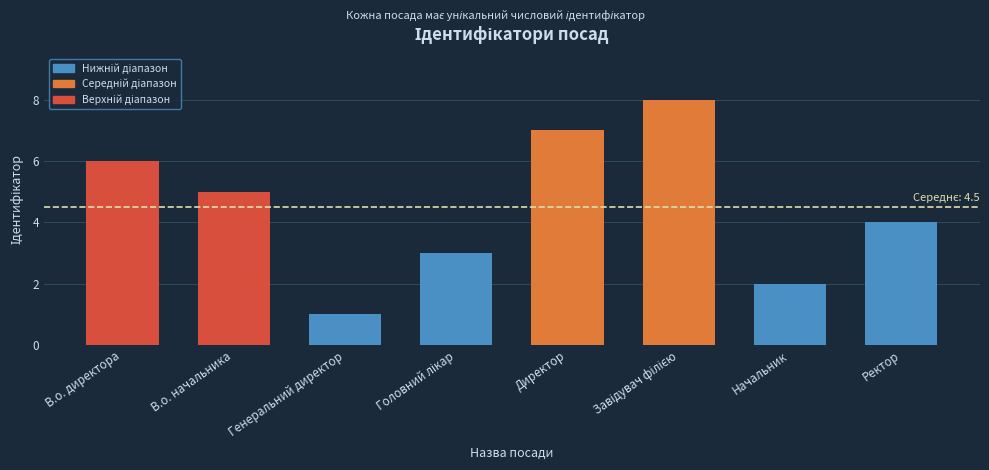

What is the value of the 1st bar from the left?

6